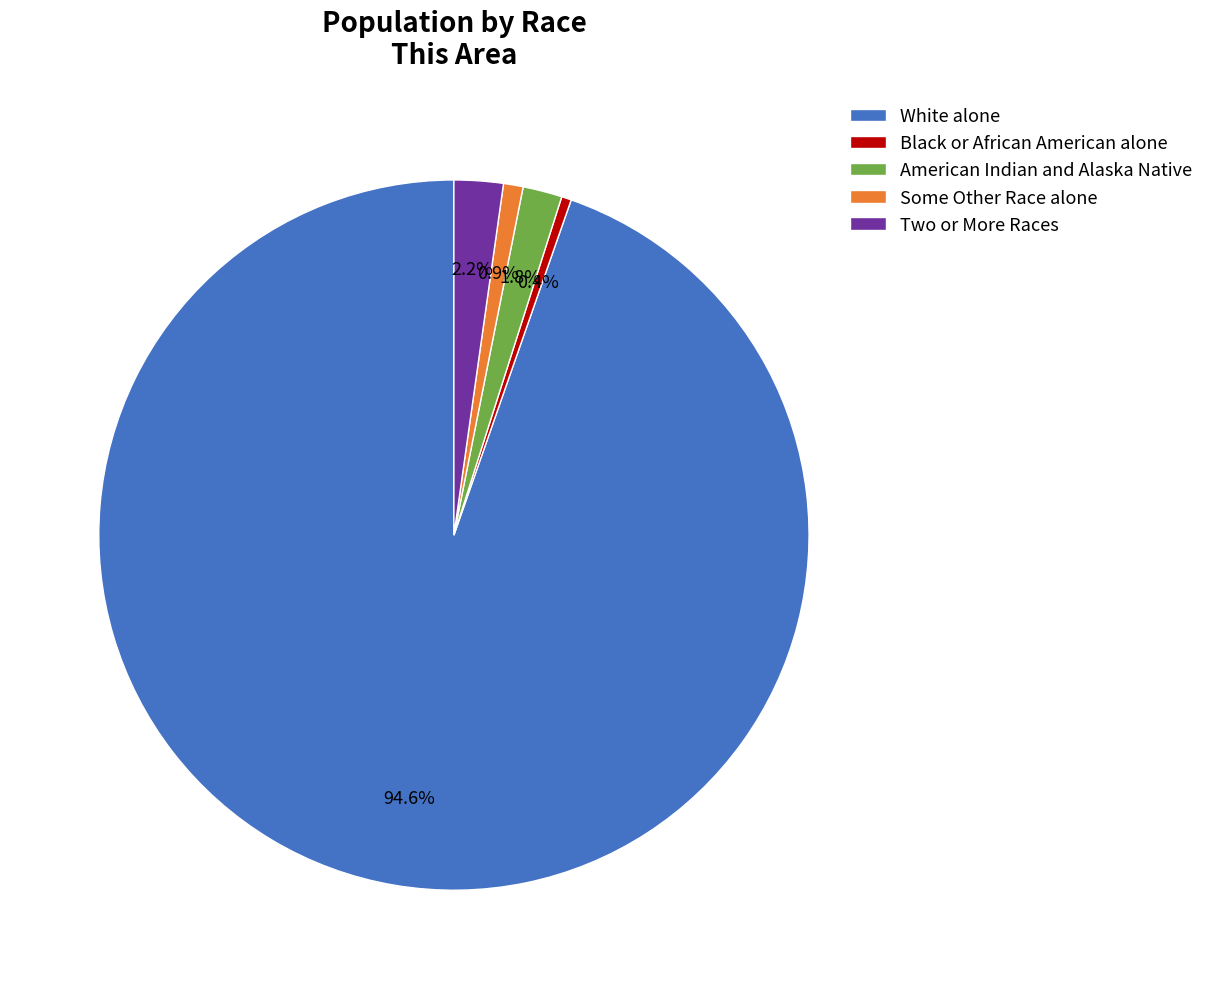

What is the ratio of the value at Some Other Race alone to the value at American Indian and Alaska Native?

0.5